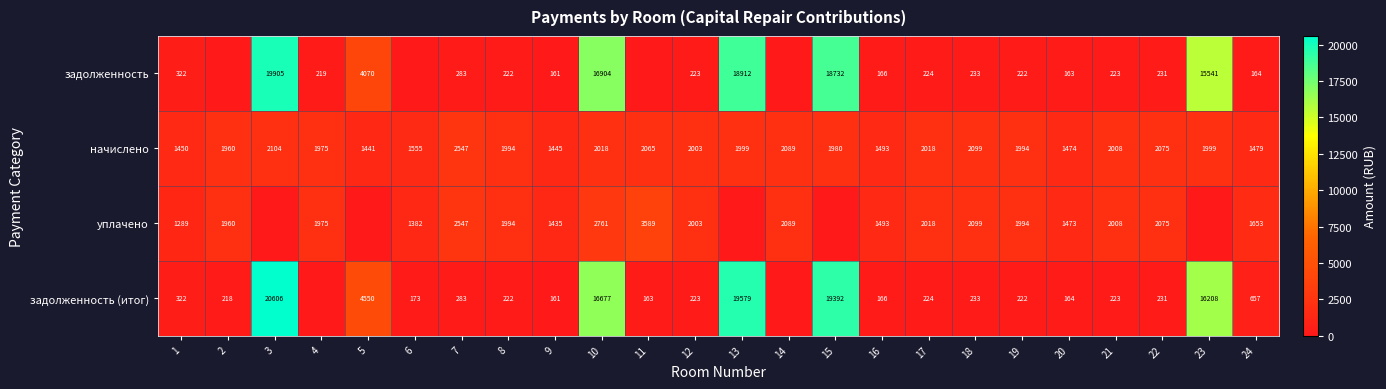

Is the value of задолженность (итог) at 18 greater than the value of задолженность at 13?

No